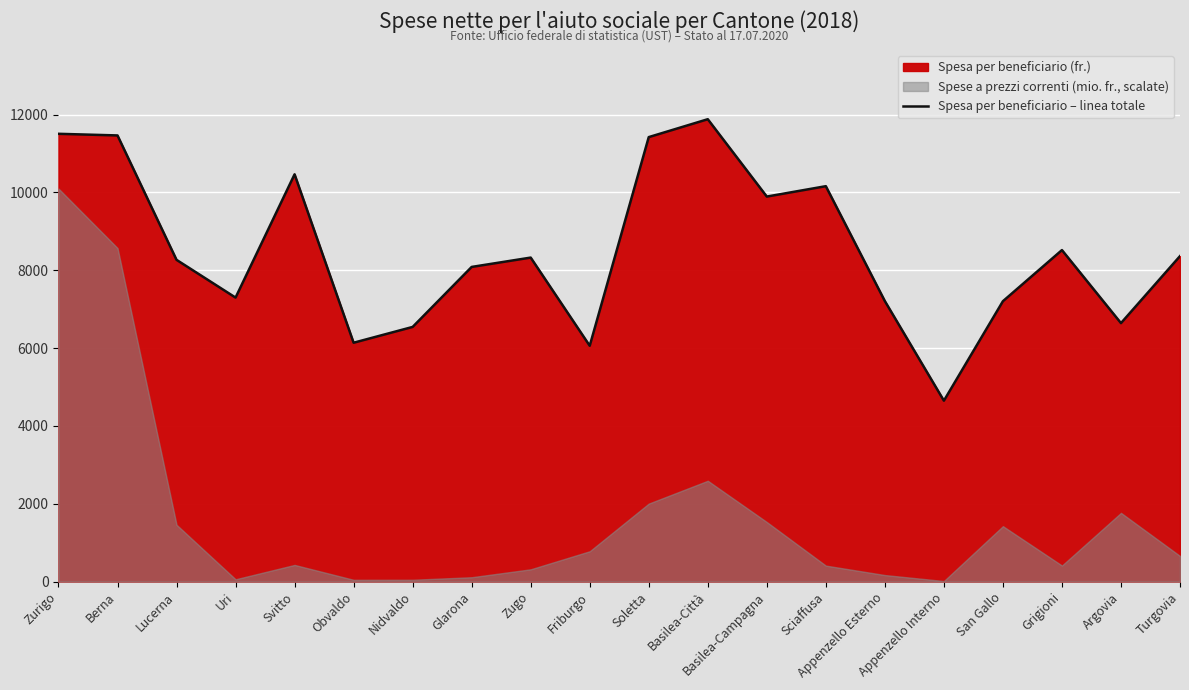

Where is the data nearest to the value 8264?

Lucerna